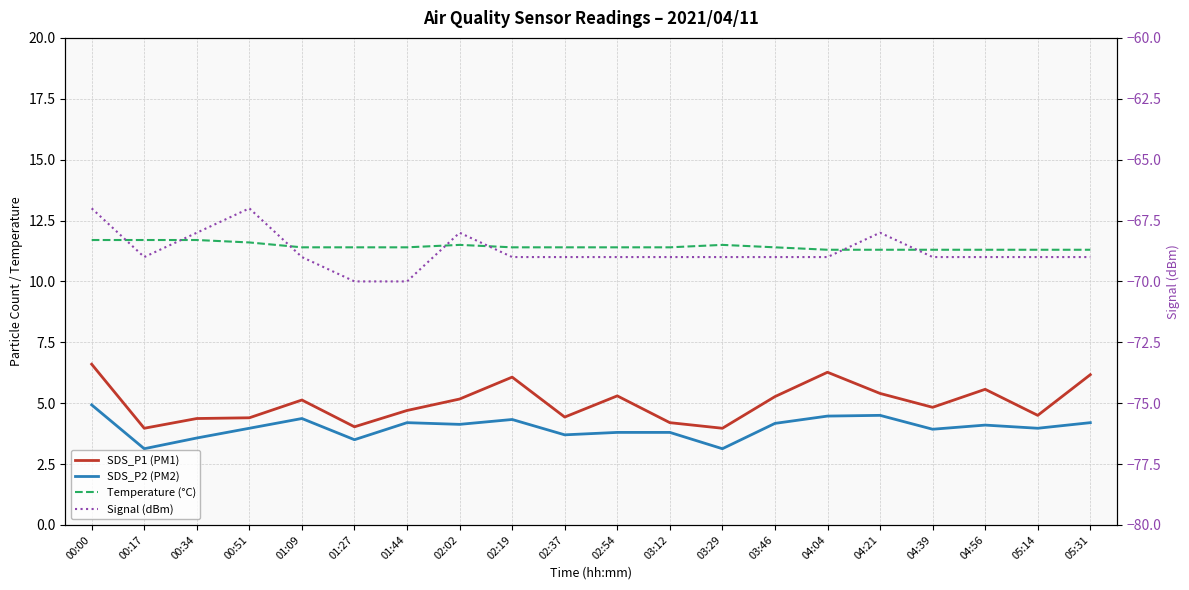

True or false: SDS_P1 (PM1) has more than 0 points higher than both neighbors.

True